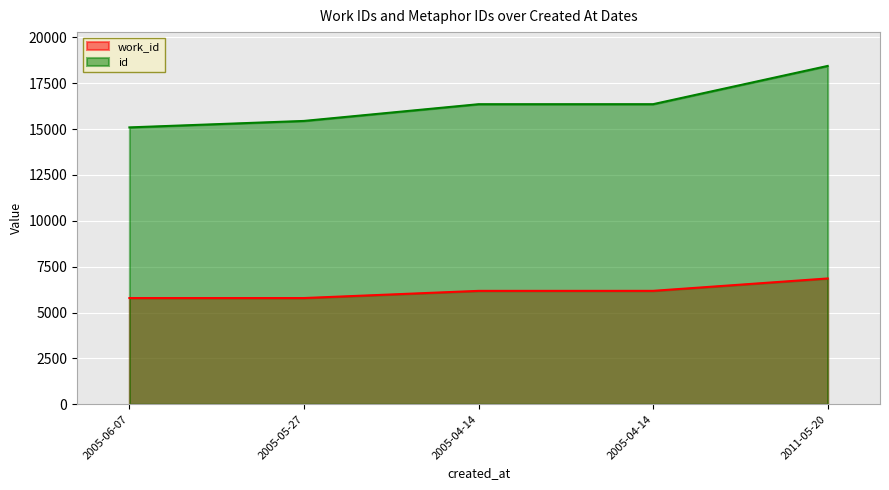

True or false: id and work_id cross at least once.

False